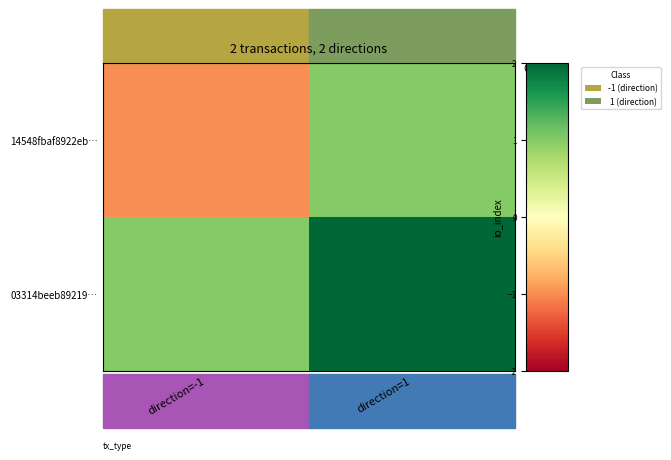

Reading left to right, what are all the values shown in this chart?

14548fbaf8922eb…: direction=-1=-1	direction=1=1
03314beeb89219…: direction=-1=1	direction=1=2